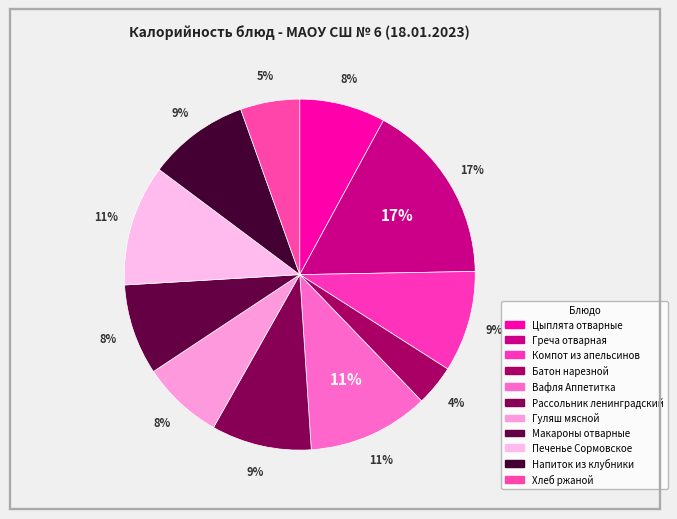

To the nearest percent, what is the average slice percentage?

9%